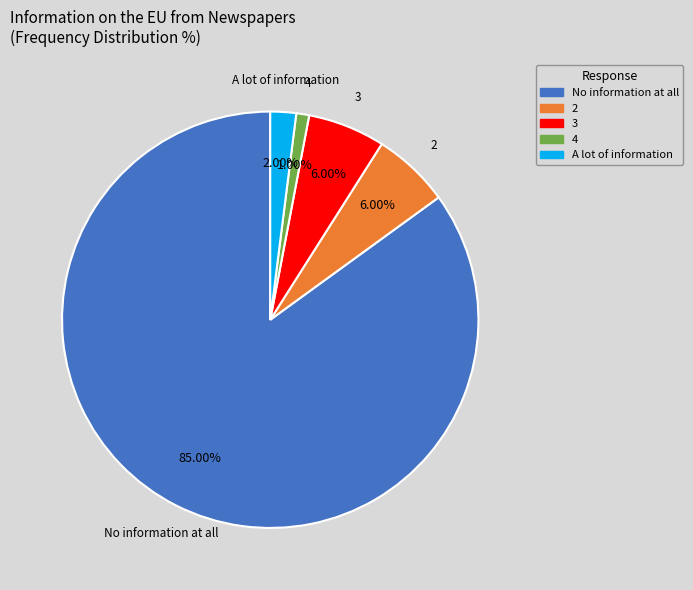

To the nearest percent, what percentage of the pie is 4?

1%